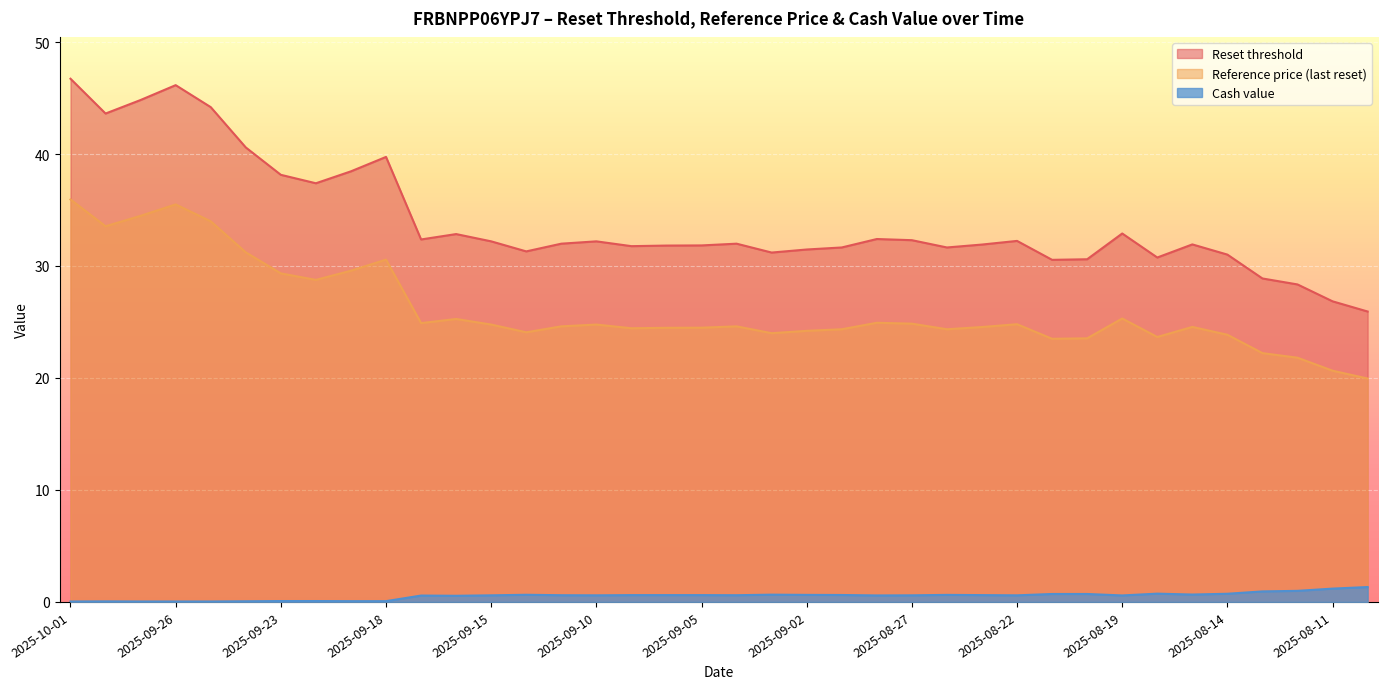

True or false: Cash value and Reference price (last reset) cross at least once.

False